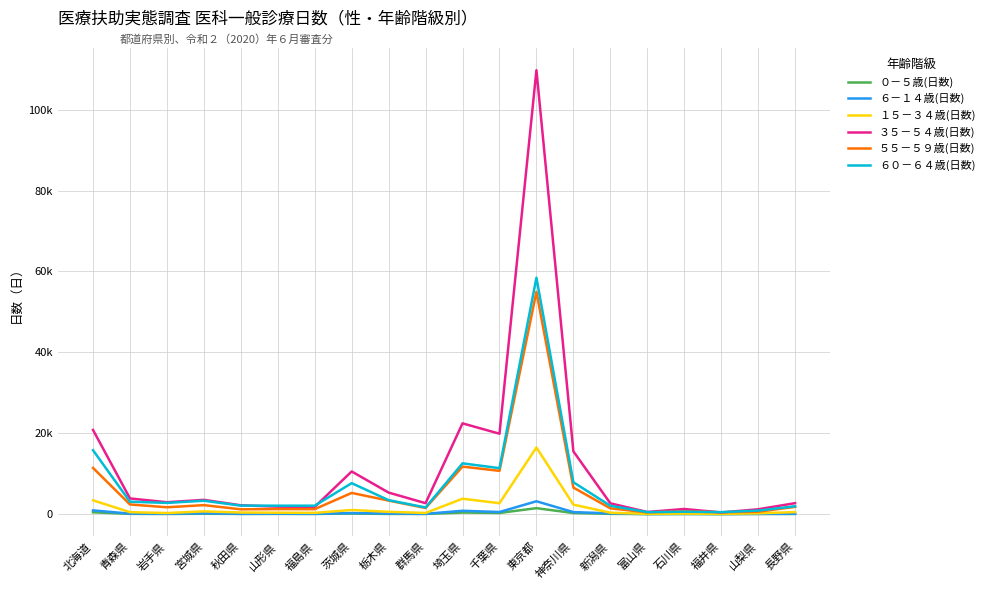

Does the chart display data point markers on the line(s)?

No